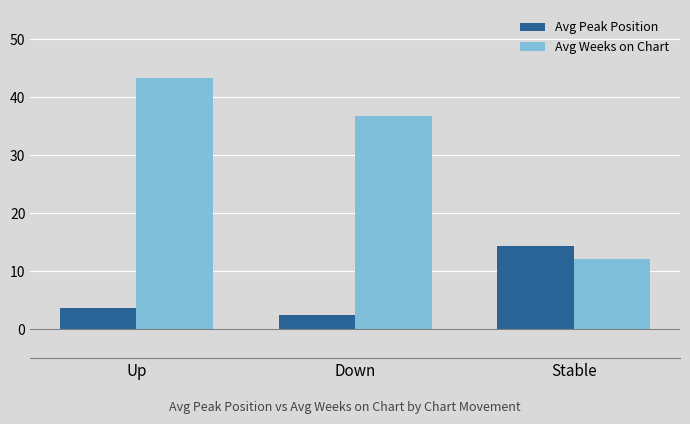

What is the sum of all Avg Weeks on Chart values?

92.1